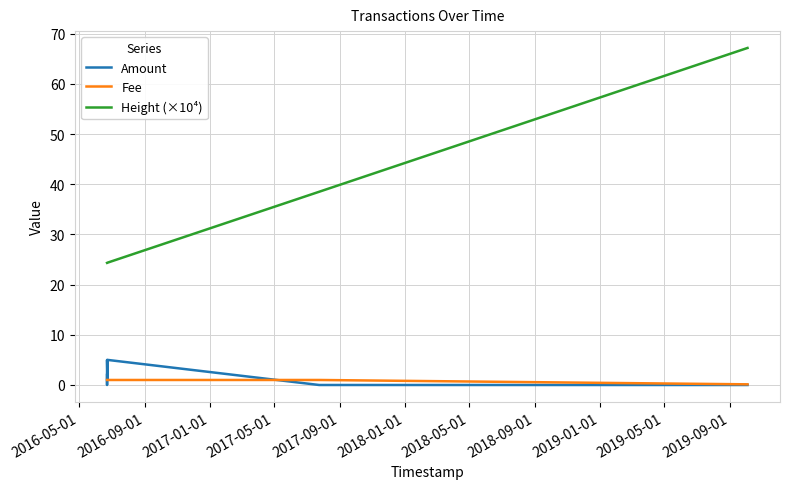

List the series in order of their peak value, highest first.

Height (×10⁴), Amount, Fee